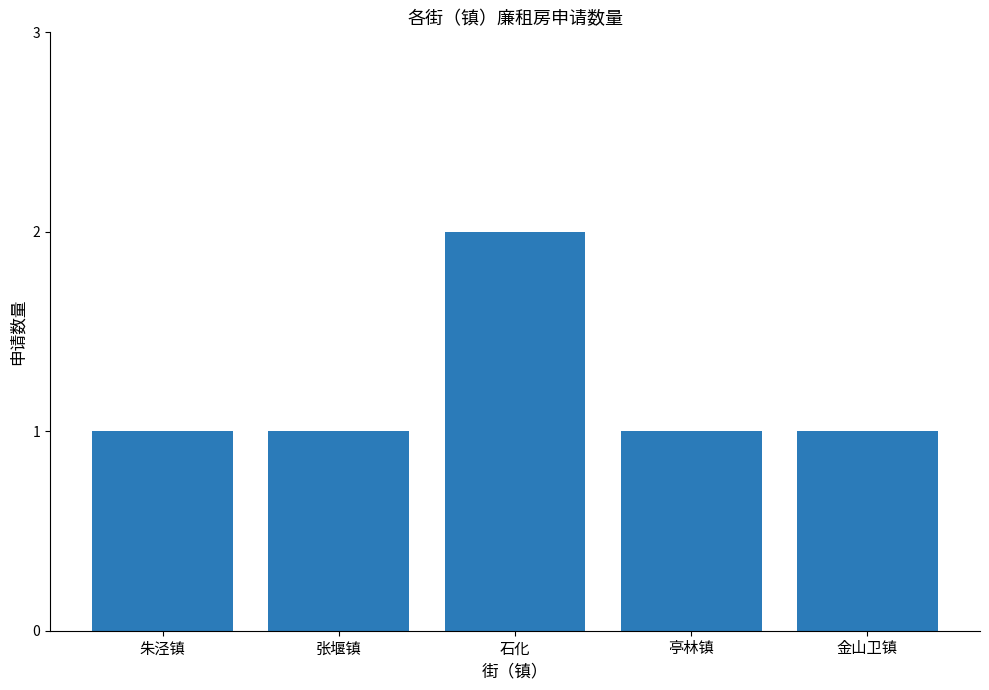

What is the average value?

1